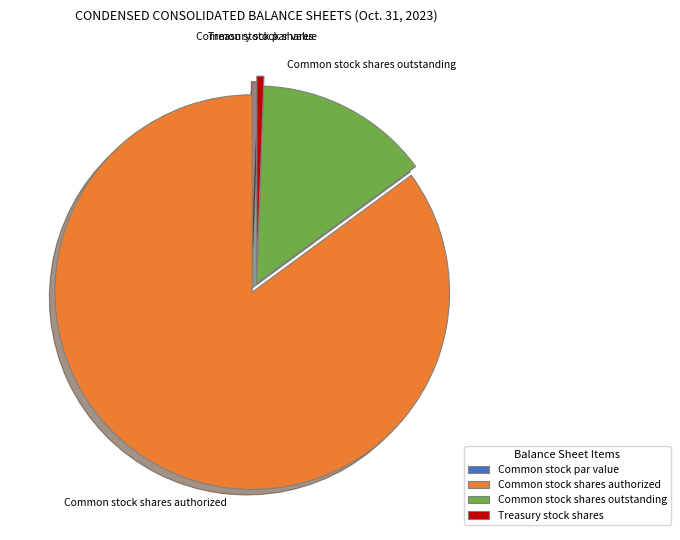

Is the sum of Treasury stock shares and Common stock shares outstanding greater than half?

No